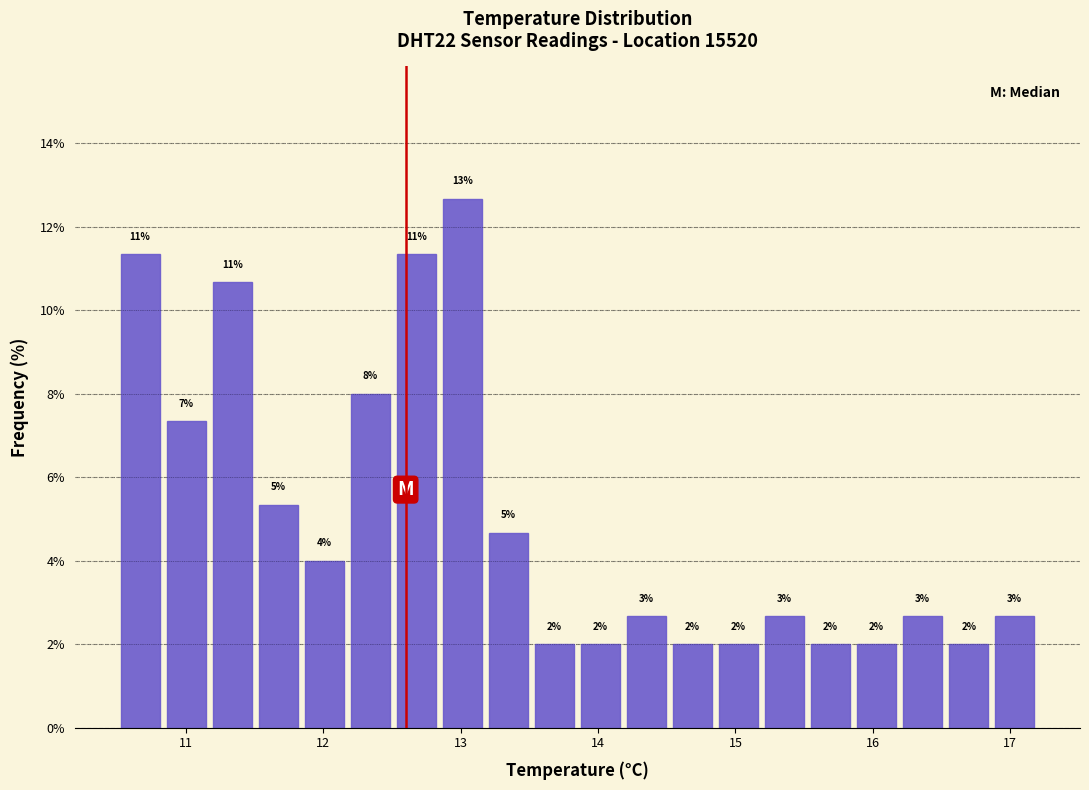

Around what value on the x-axis is the tallest bar? Give the approximate position of its centre, as read against the axis.

13.0